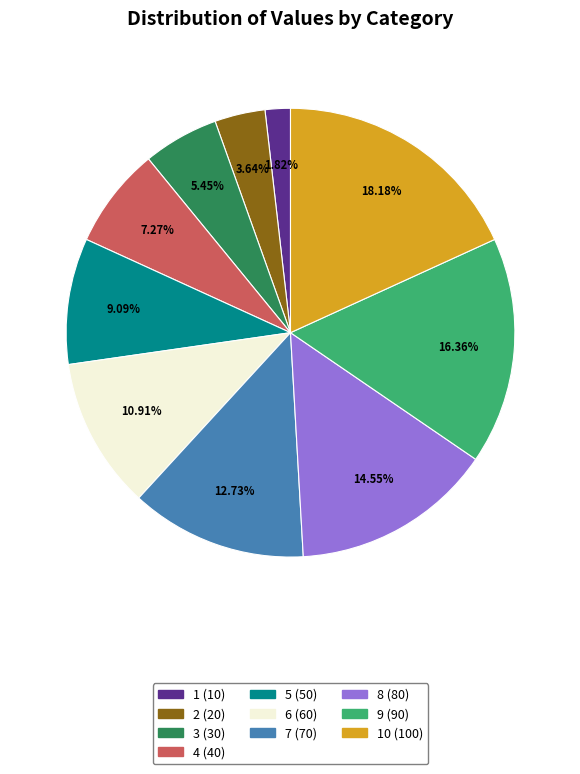

Is there any slice that represents more than half of the pie?

No